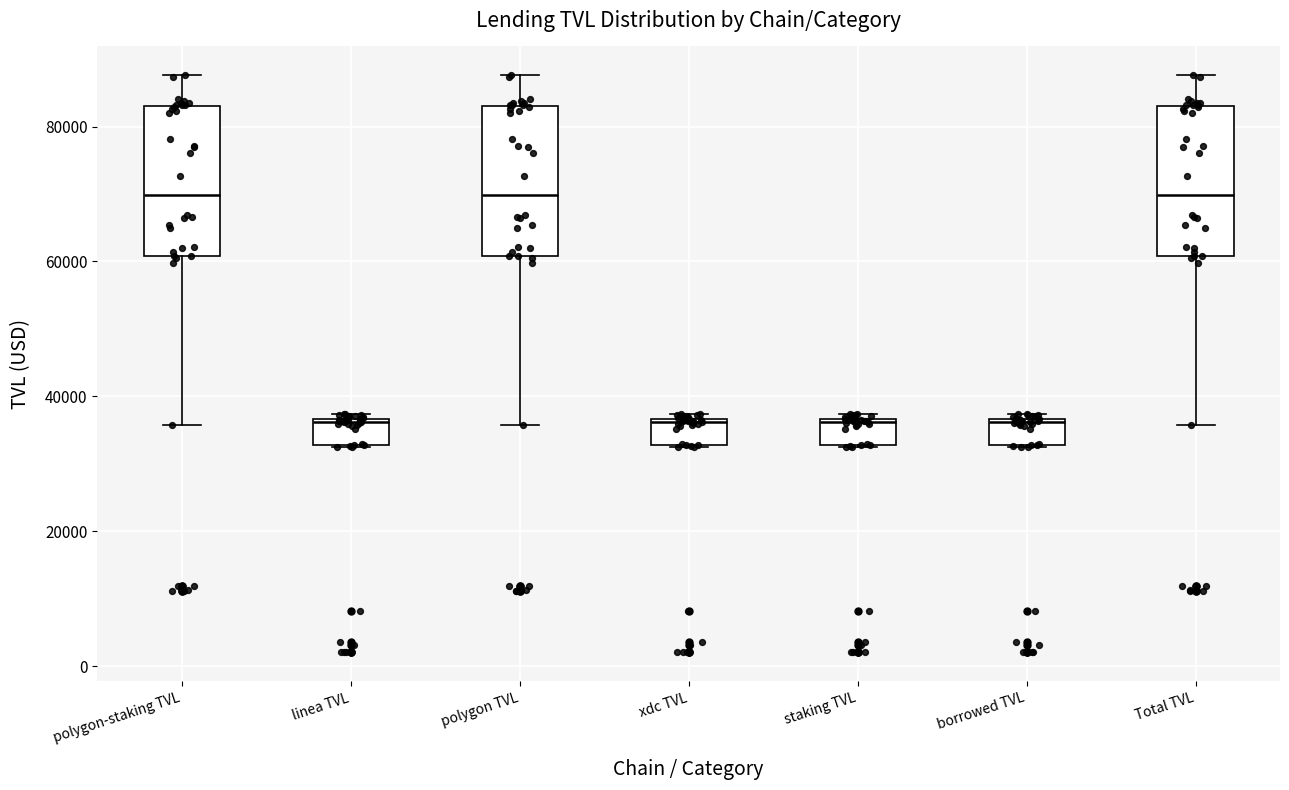

Where is the upper edge of the box for linea TVL on the y-axis? The values are not printed on the chart, so give them approximately, as read against the axis.

36000